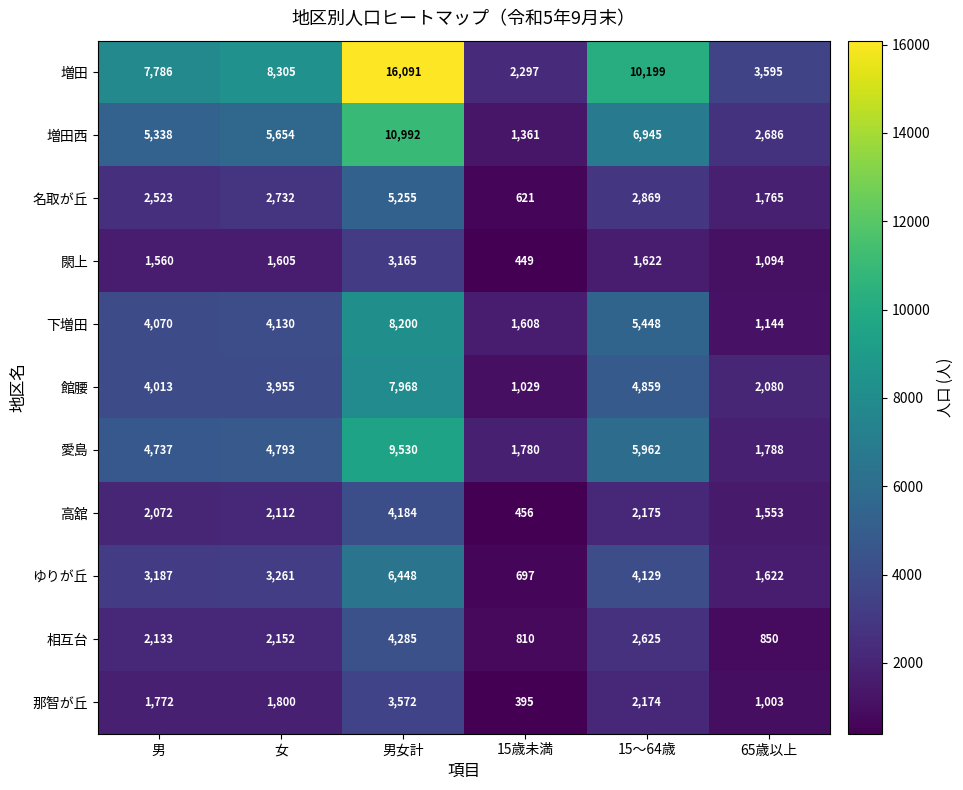

Where is 愛島 nearest to the value 5655?

15～64歳